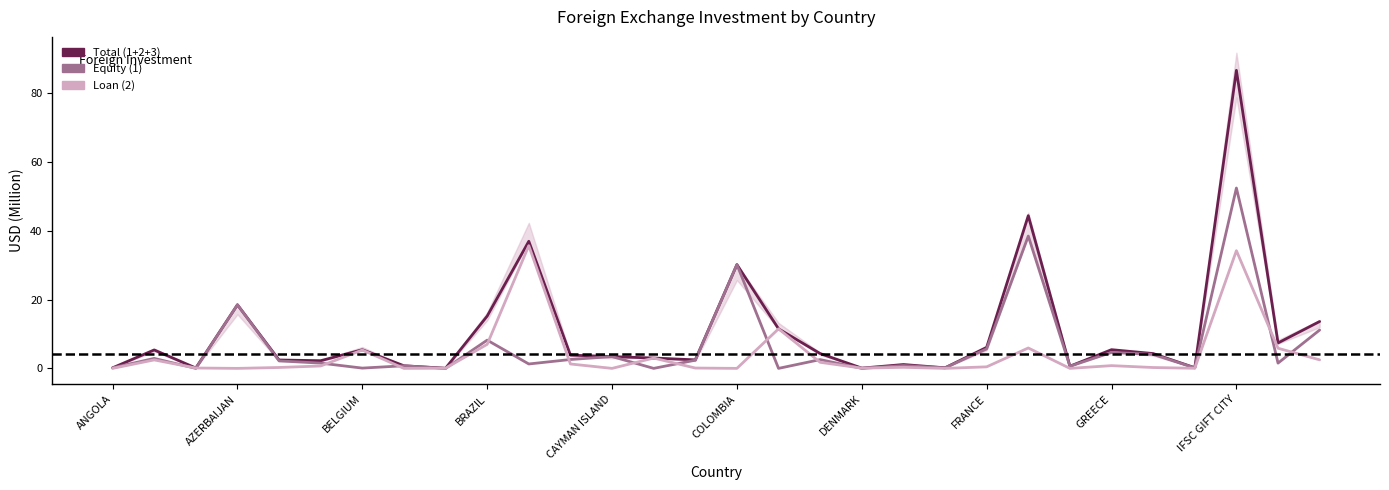

Between 15 and 28, which series saw the biggest shift?

Equity (1)